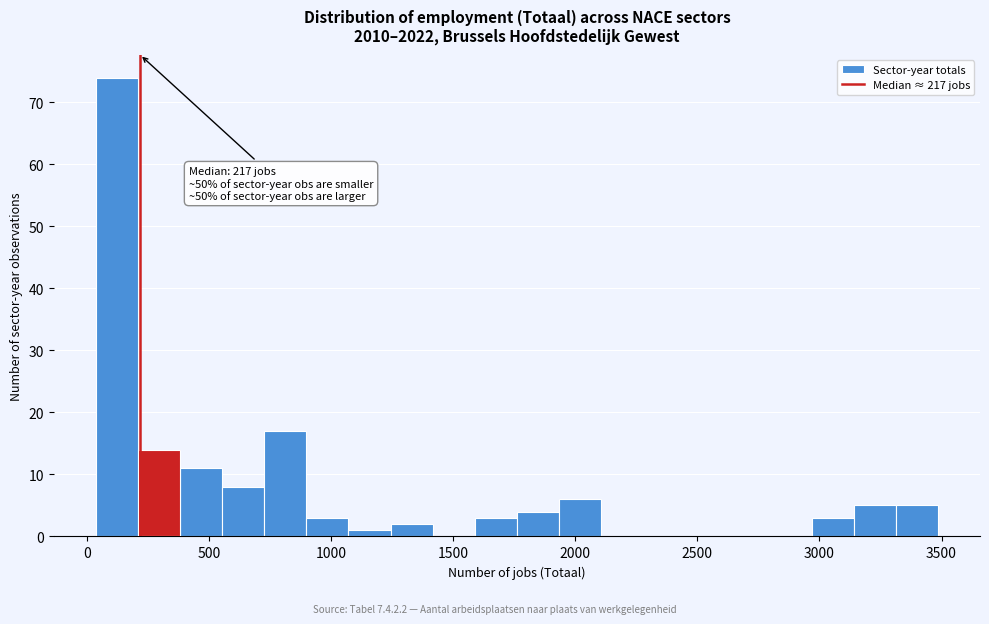

Read against the x-axis, roughly where is the centre of the tallest bar?

100